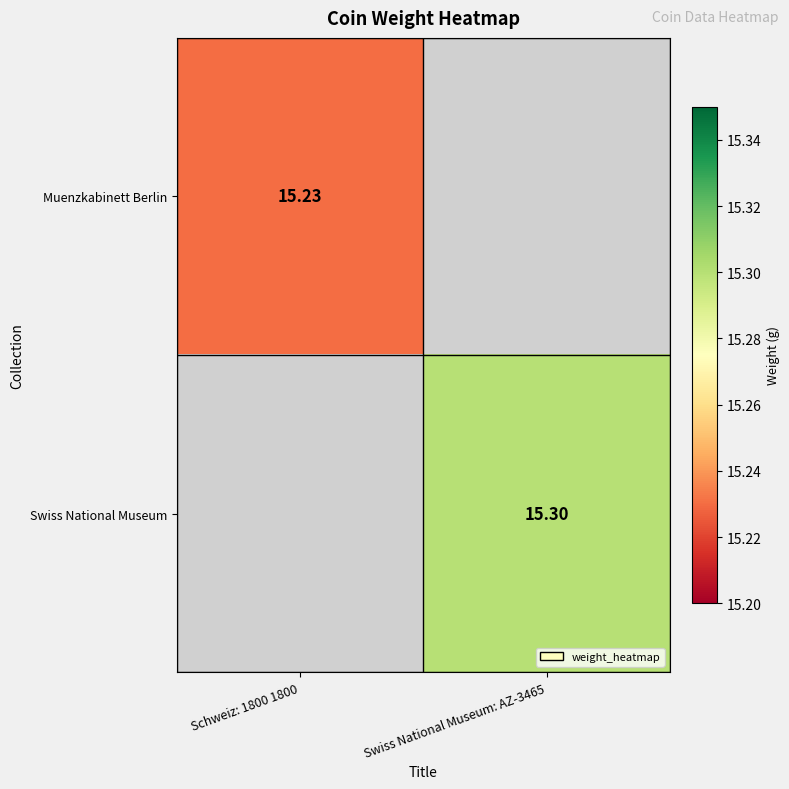

The Swiss National Museum series shows 15.3 at Swiss National Museum: AZ-3465. True or false?

True